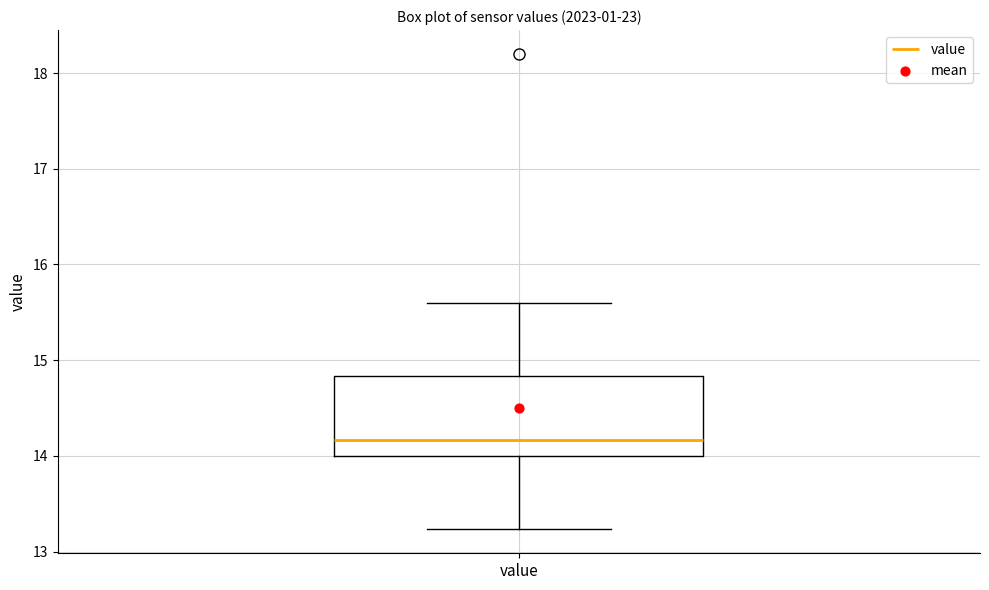

Read this box plot against the y-axis: the position of the median line, the range covered by the box, and the ends of both whiskers. The values are not printed on the chart, so give them approximately, as read against the axis.

median 14.2, box 14.0 to 14.8, whiskers 13.2 to 15.6